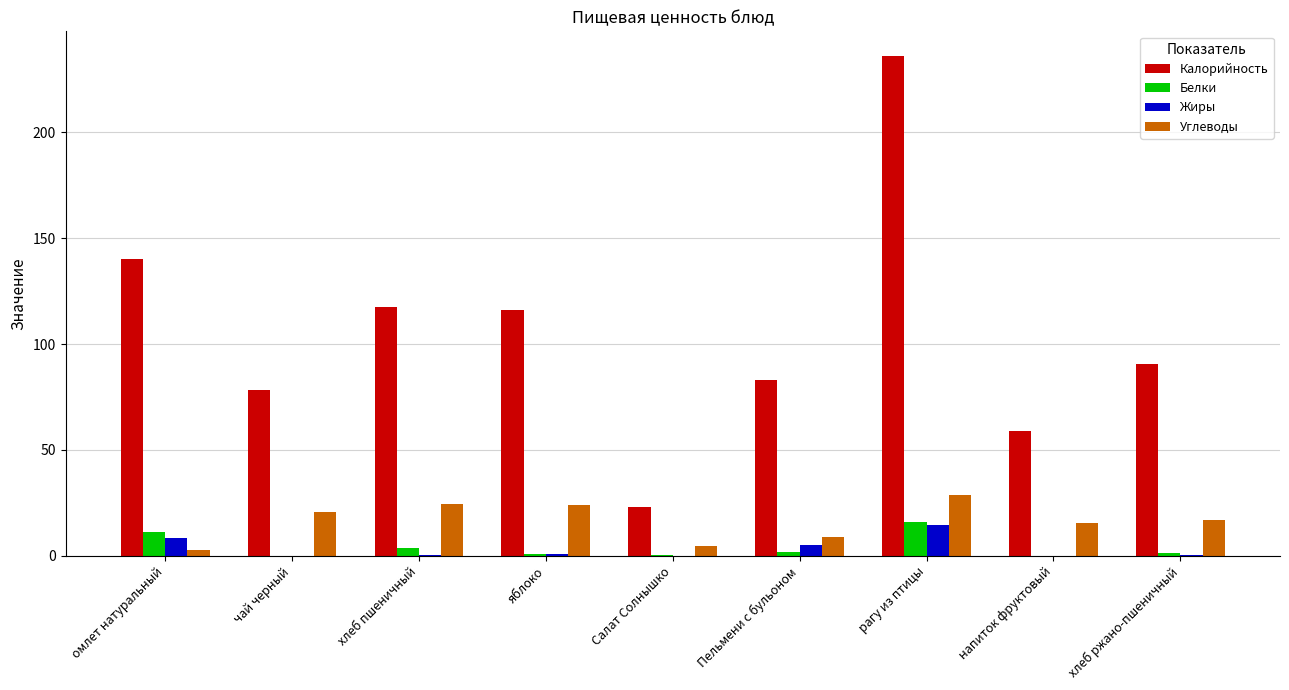

How many groups of bars are there?

9